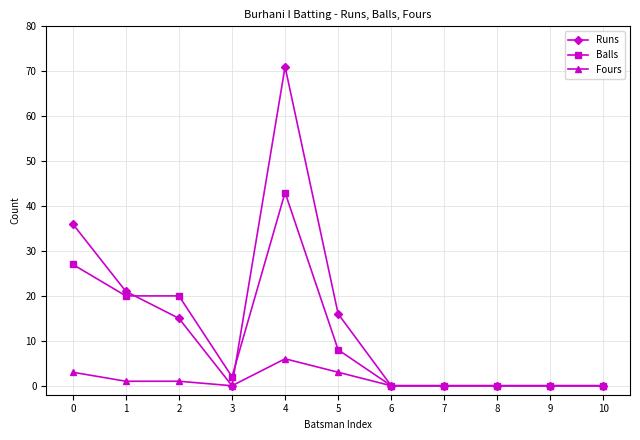

Rank the series by their average value, from highest to lowest.

Runs, Balls, Fours